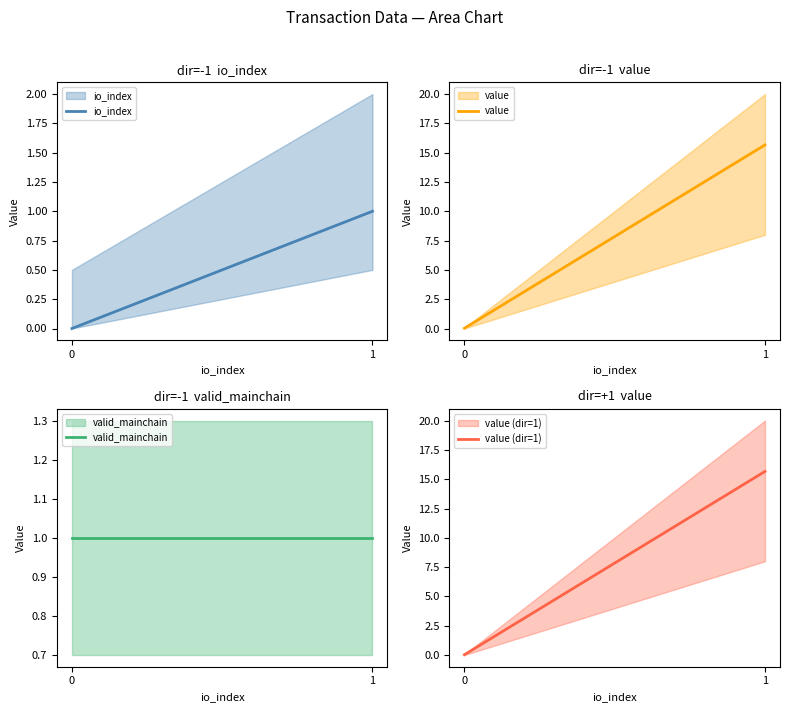

The value of value (dir=1) at 0 is 0.0. True or false?

False